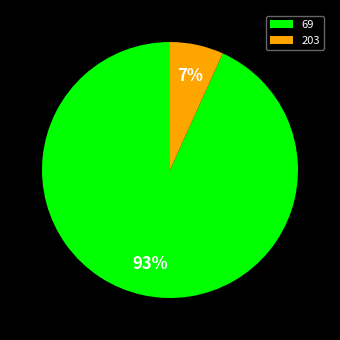

Approximately how many times larger is the value at 203 compared to 69?

0.1